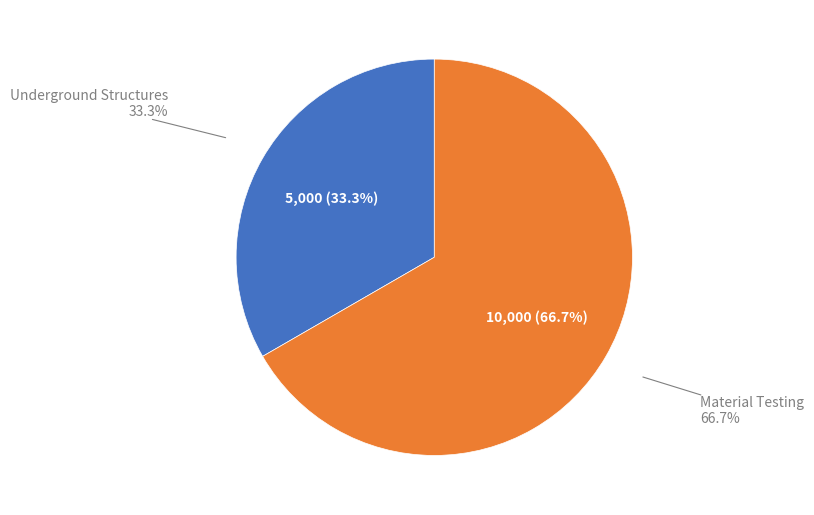

Which category has the biggest portion of the pie?

Material Testing